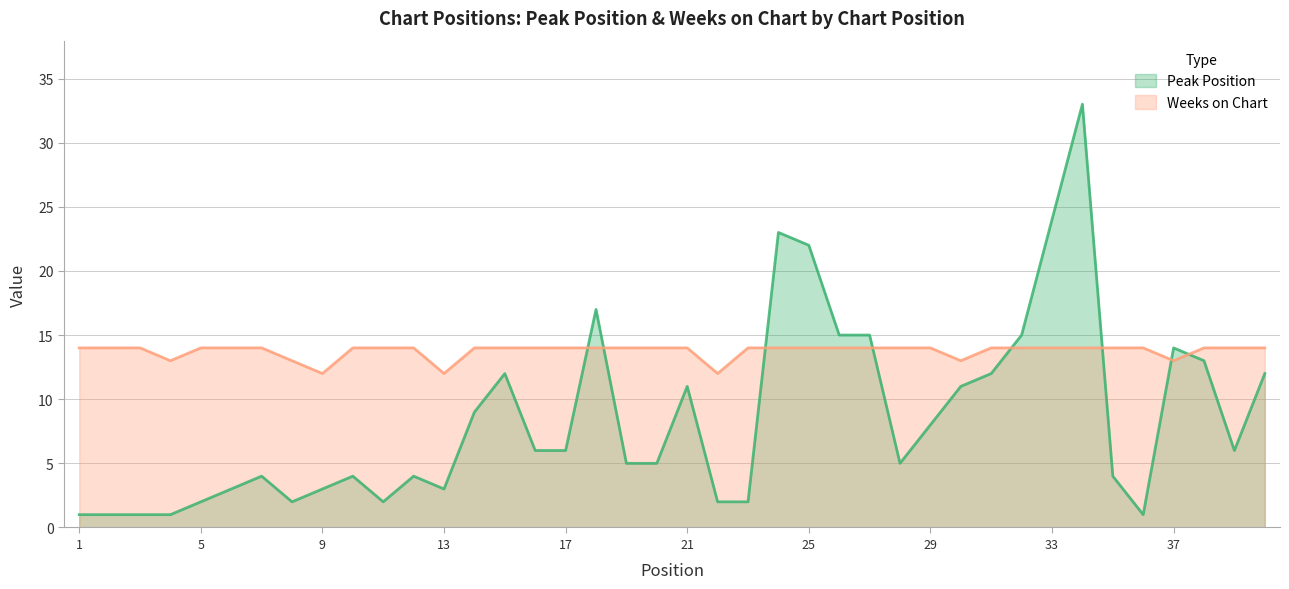

Reading left to right, what are all the values shown in this chart?

Peak Position: 1=1	2=1	3=1	4=1	5=2	6=3	7=4	8=2	9=3	10=4	11=2	12=4	13=3	14=9	15=12	16=6	17=6	18=17	19=5	20=5	21=11	22=2	23=2	24=23	25=22	26=15	27=15	28=5	29=8	30=11	31=12	32=15	33=24	34=33	35=4	36=1	37=14	38=13	39=6	40=12
Weeks on Chart: 1=14	2=14	3=14	4=13	5=14	6=14	7=14	8=13	9=12	10=14	11=14	12=14	13=12	14=14	15=14	16=14	17=14	18=14	19=14	20=14	21=14	22=12	23=14	24=14	25=14	26=14	27=14	28=14	29=14	30=13	31=14	32=14	33=14	34=14	35=14	36=14	37=13	38=14	39=14	40=14